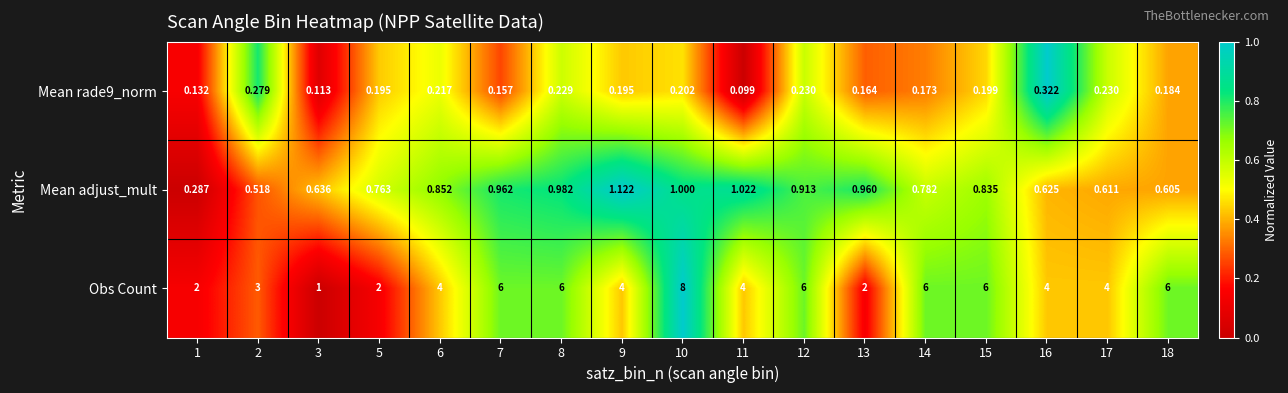

Which series has the largest range (max minus min)?

Obs Count